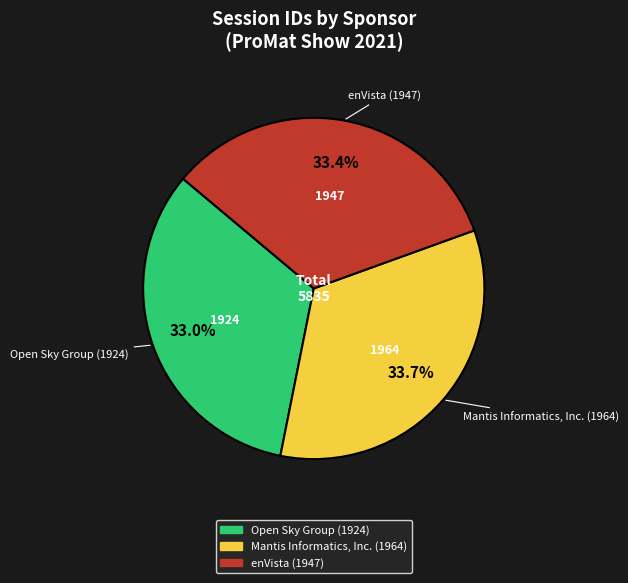

Rank the categories by value from highest to lowest.

Mantis Informatics, Inc. (1964), enVista (1947), Open Sky Group (1924)